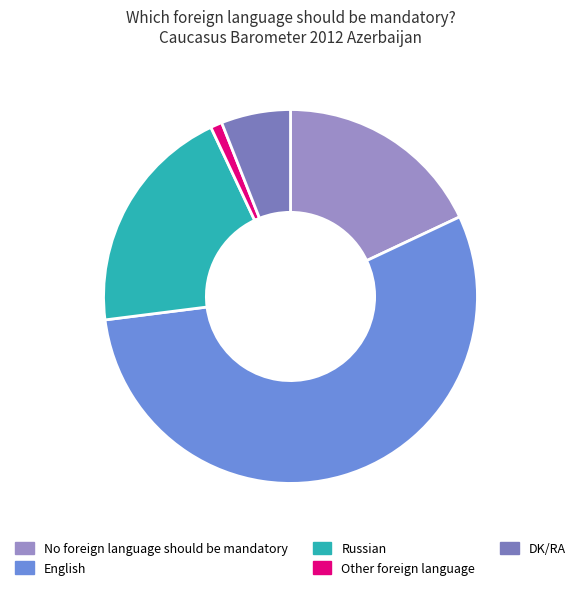

What is the ratio of the value at DK/RA to the value at Other foreign language?

6.0